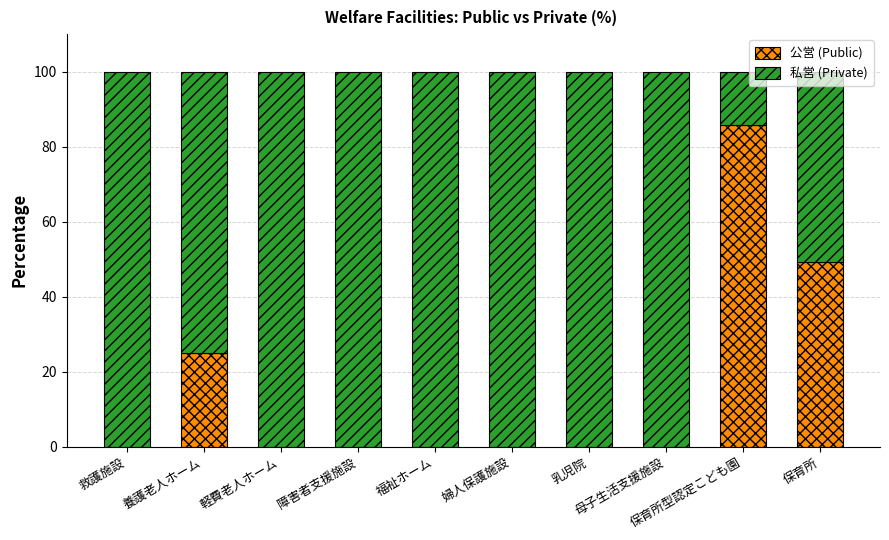

What is the highest value of the 公営 (Public) series?

85.7